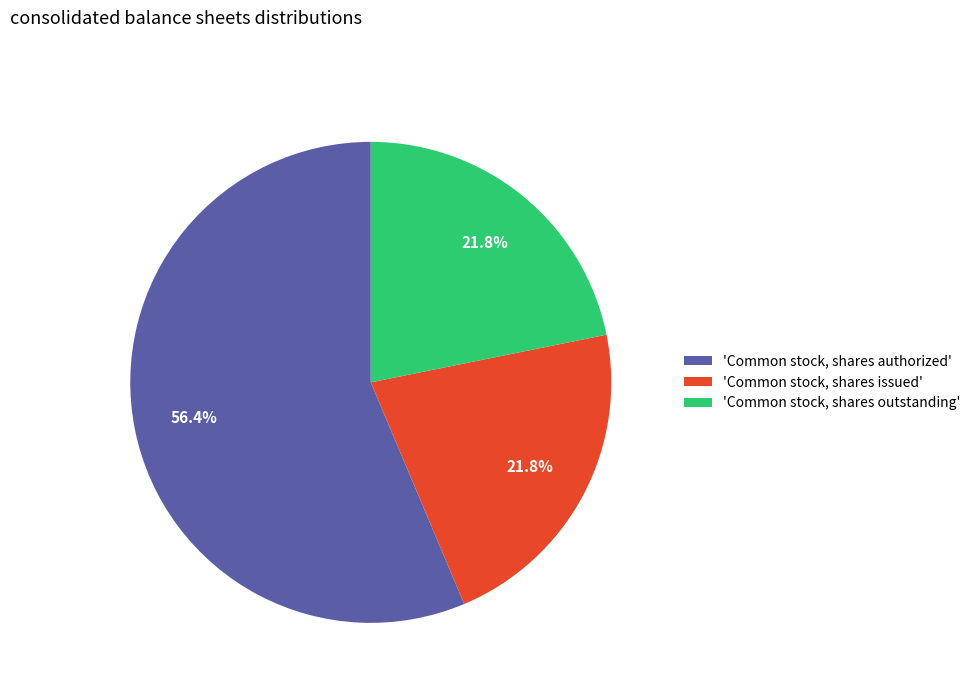

To the nearest percent, what is the average slice percentage?

33%